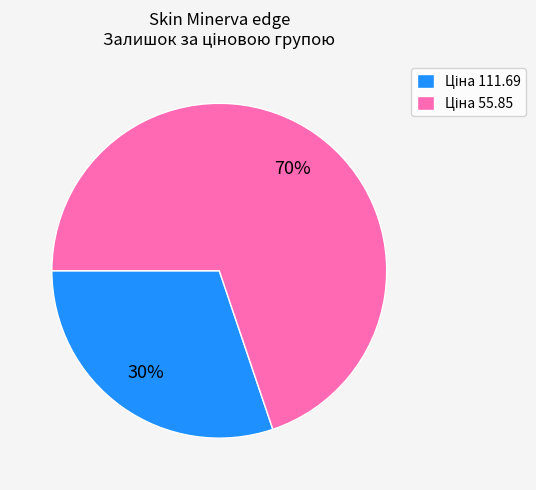

To the nearest percent, what is the average slice percentage?

50%